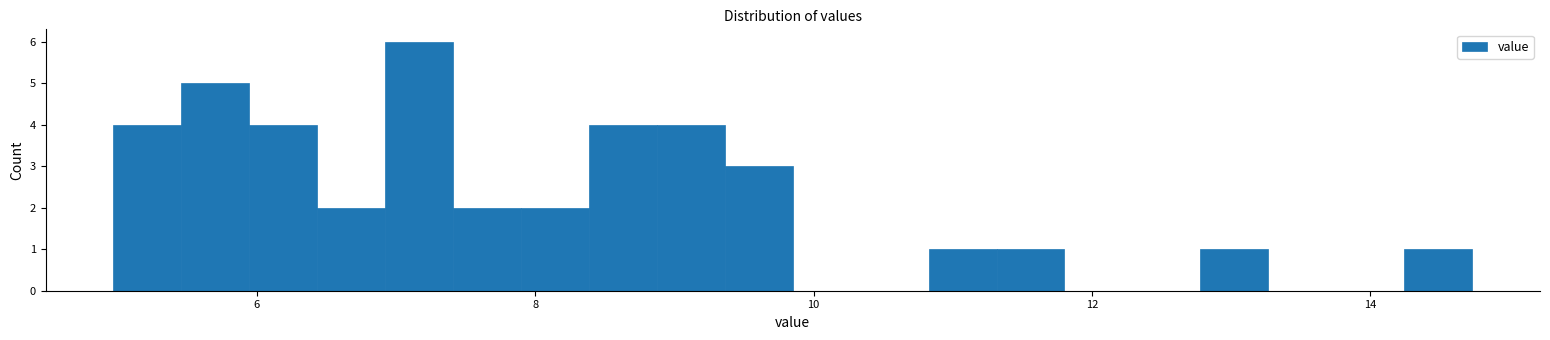

Around what value on the x-axis is the tallest bar? Give the approximate position of its centre, as read against the axis.

7.2